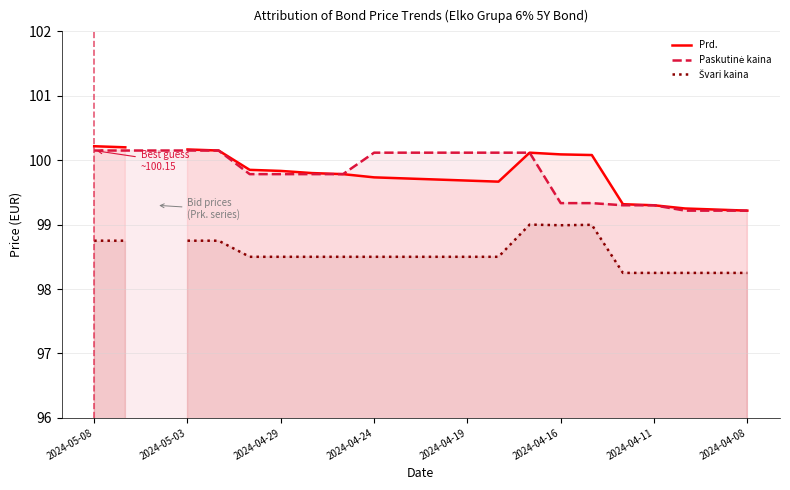

What is the spread (max minus min) of values at 14?

1.1